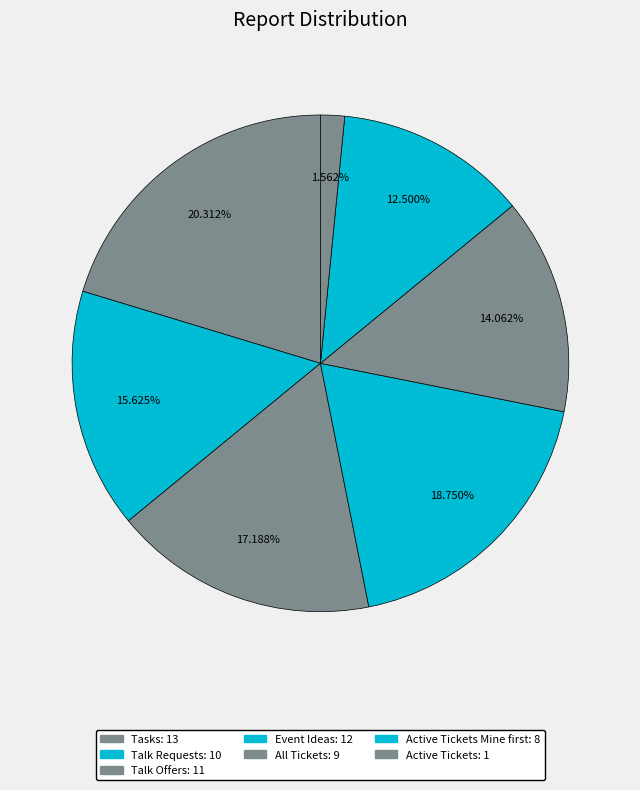

How many segments does this pie chart have?

7